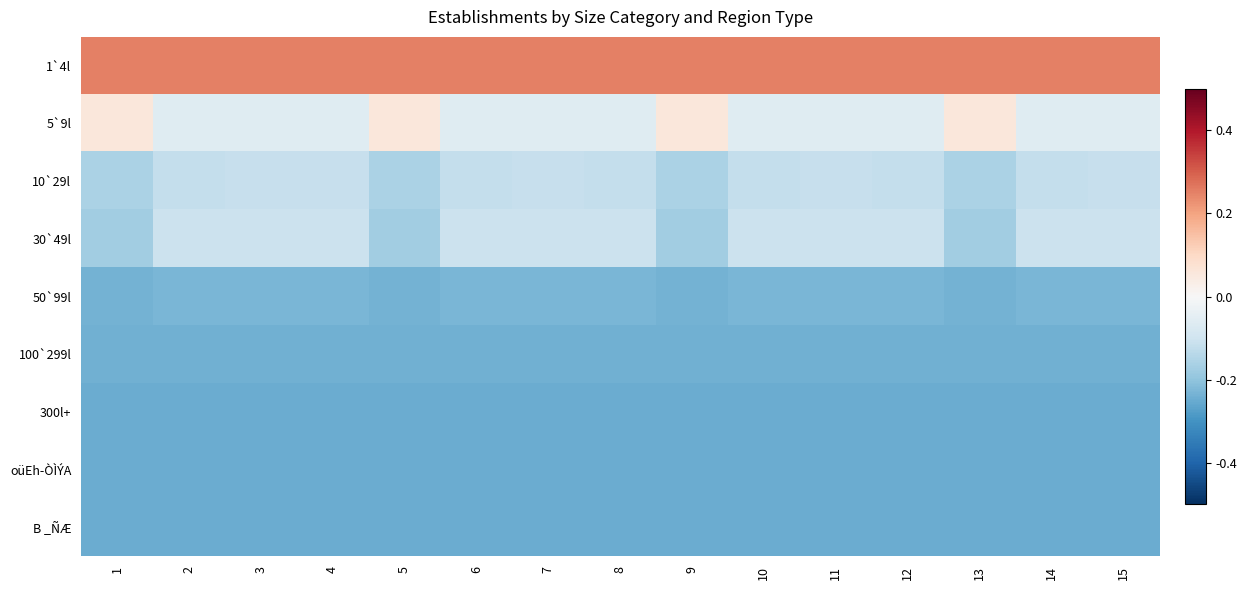

Which series has the largest range (max minus min)?

5`9l